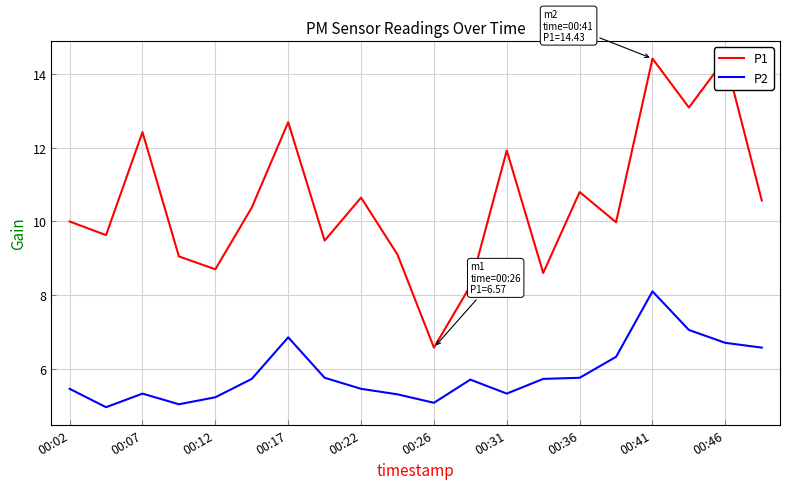

Which category has the highest value in the P2 series?

00:41